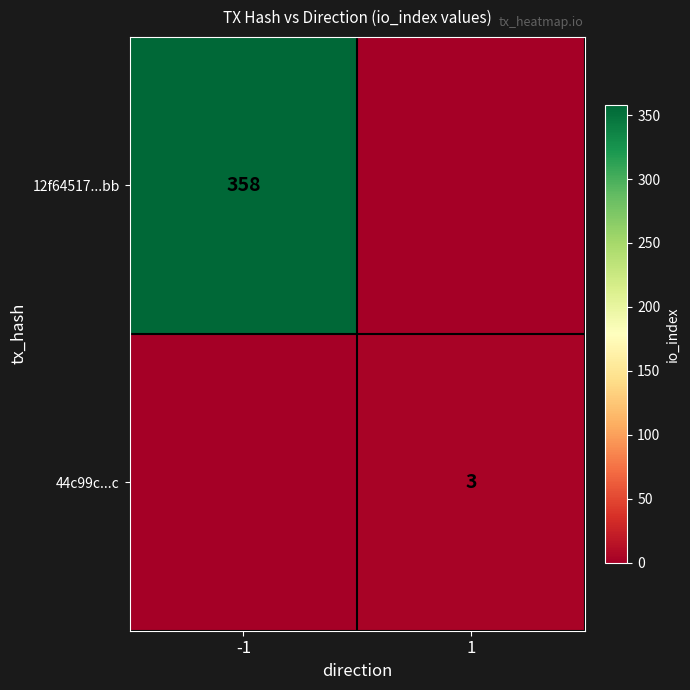

The value of 12f64517...bb at -1 is 589. True or false?

False